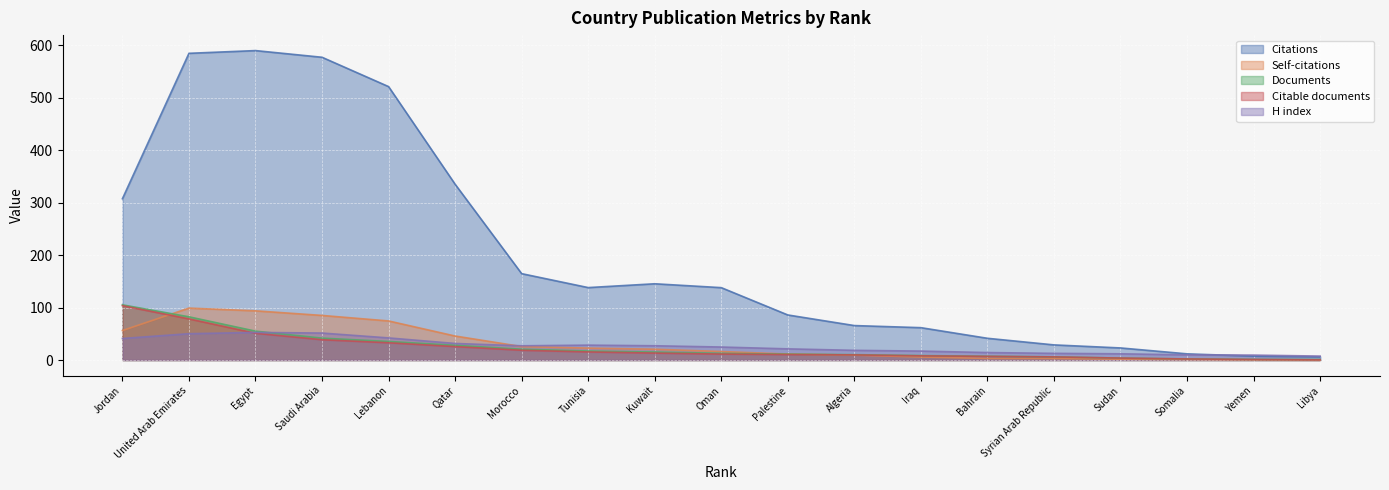

What are all the series names shown in the legend?

Citations, Self-citations, Documents, Citable documents, H index